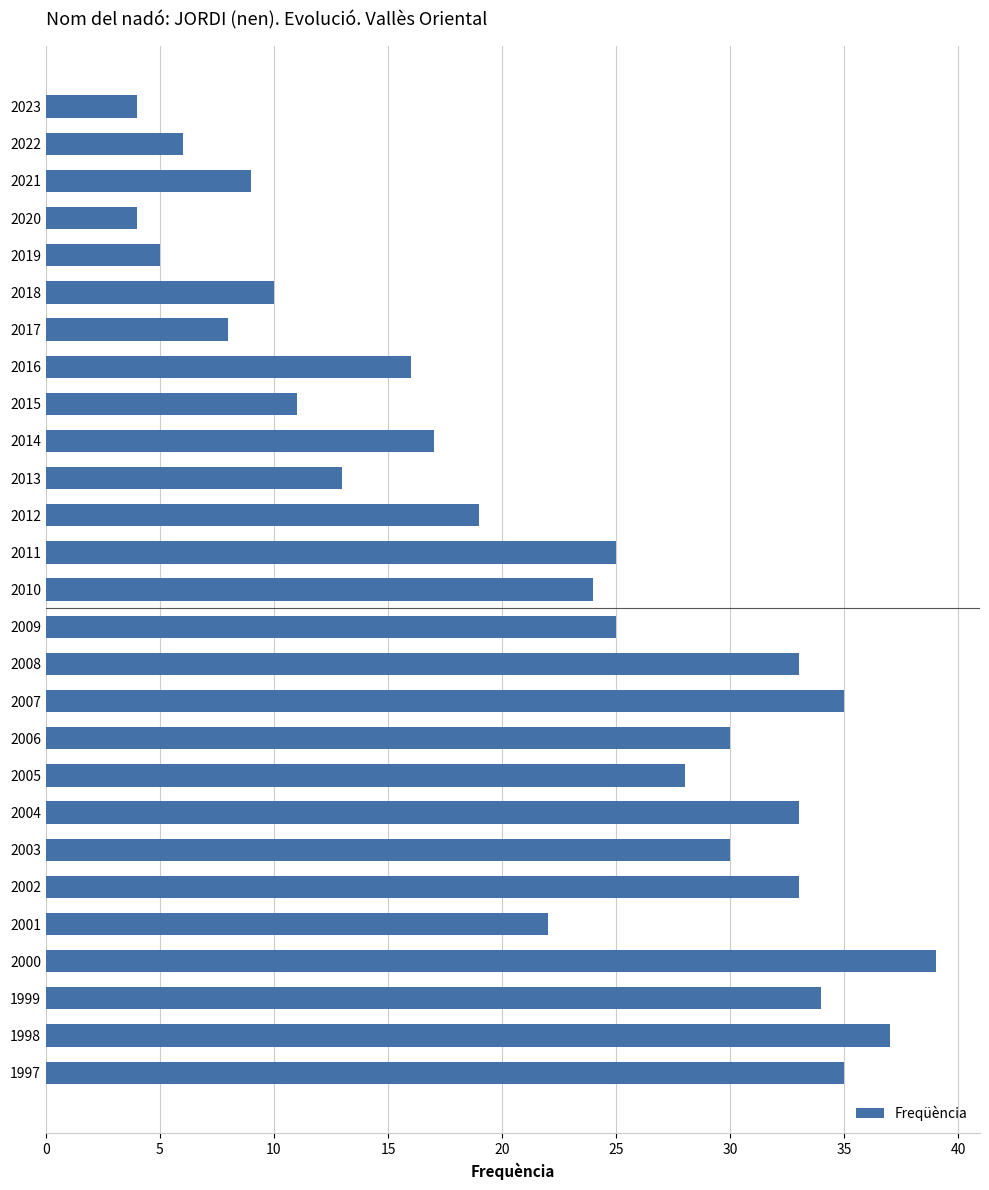

Are the bars grouped side by side (vs. stacked)?

No